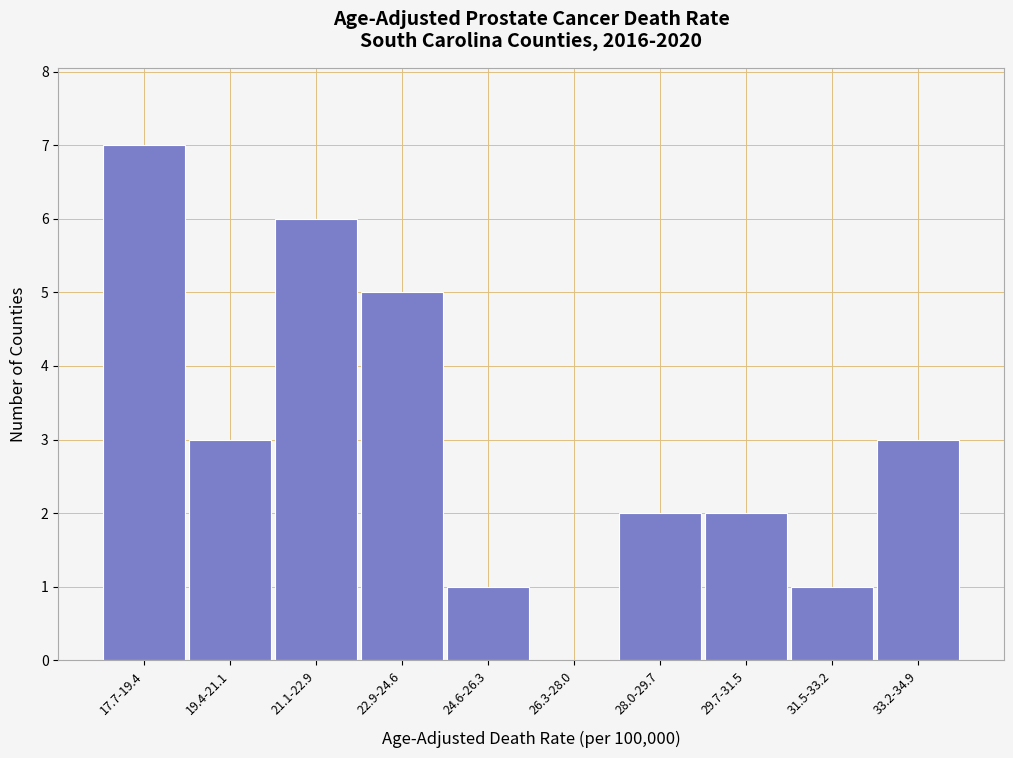

Reading left to right, transcribe all the data shown in this chart.

17.7-19.4=7	19.4-21.1=3	21.1-22.9=6	22.9-24.6=5	24.6-26.3=1	26.3-28.0=0	28.0-29.7=2	29.7-31.5=2	31.5-33.2=1	33.2-34.9=3